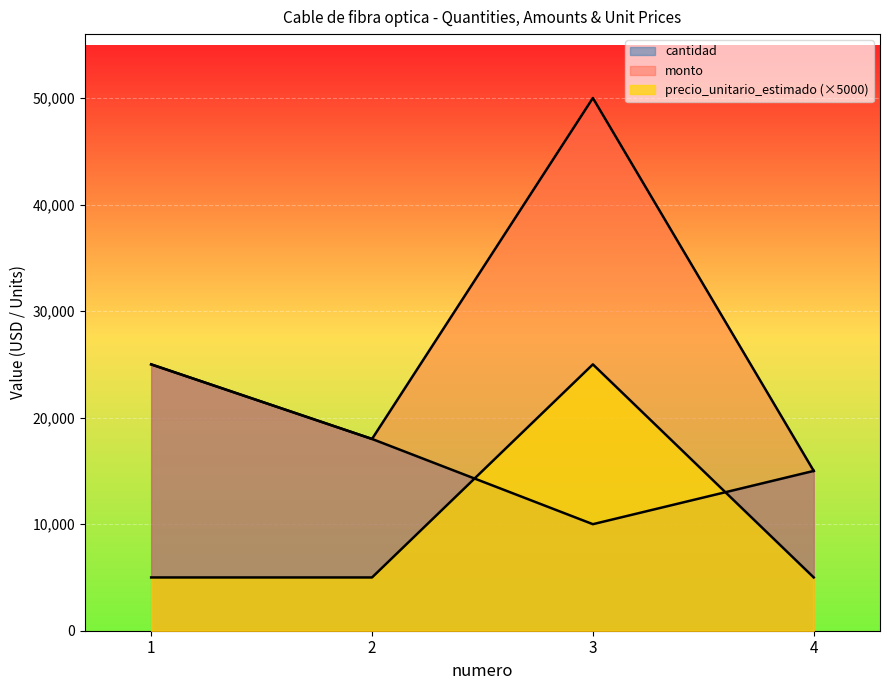

At which category does the chart reach its peak across all series?

3